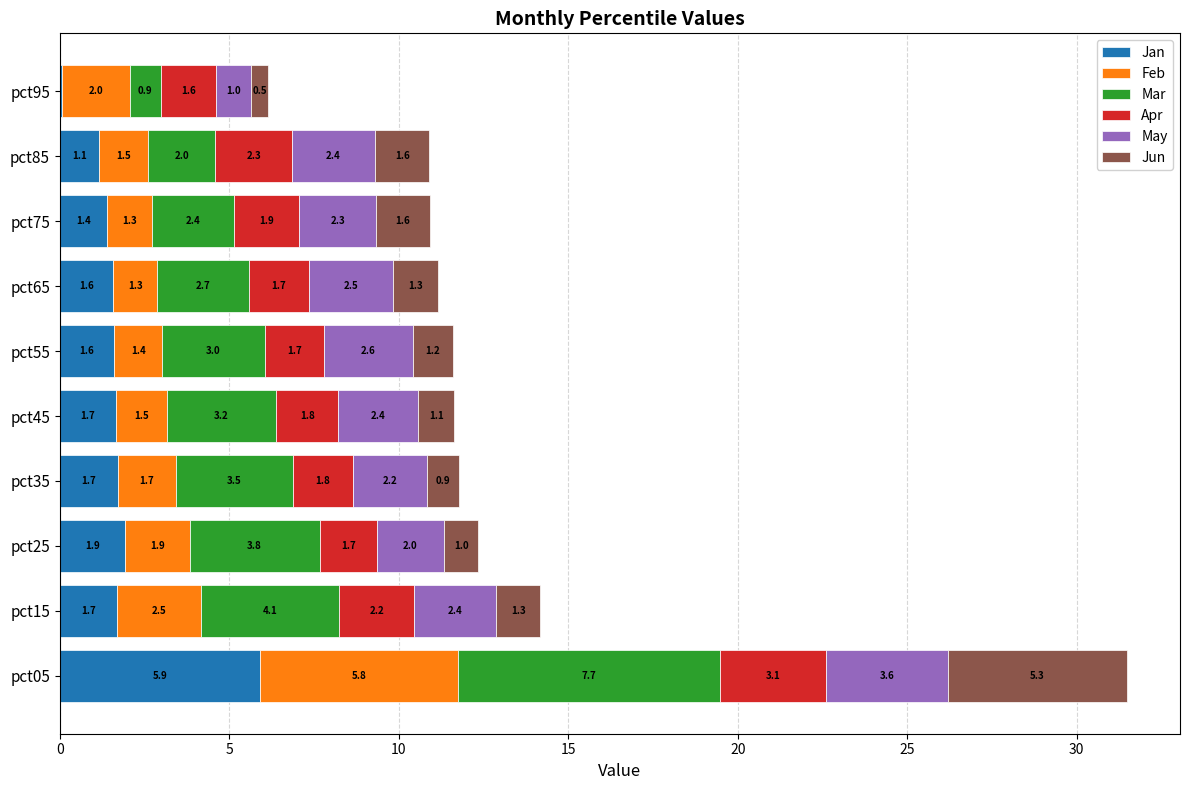

At which label does Jan reach its peak?

pct05